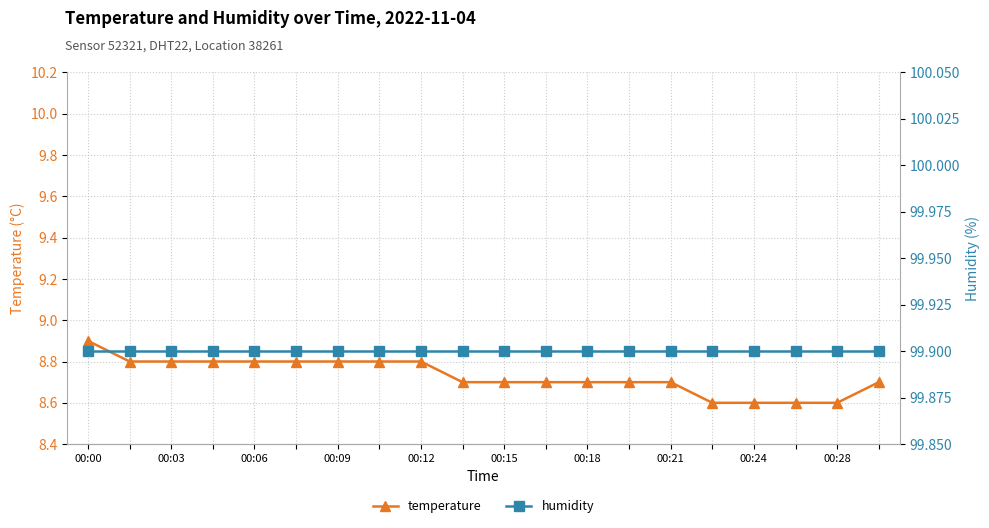

What is the sum of the temperature values at 00:18 and 00:24?

17.6